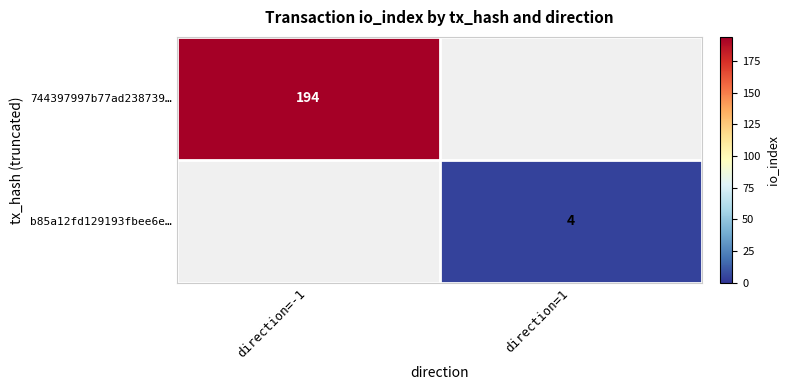

Is the value of b85a12fd129193fbee6e… at direction=1 greater than the value of 744397997b77ad238739… at direction=-1?

No